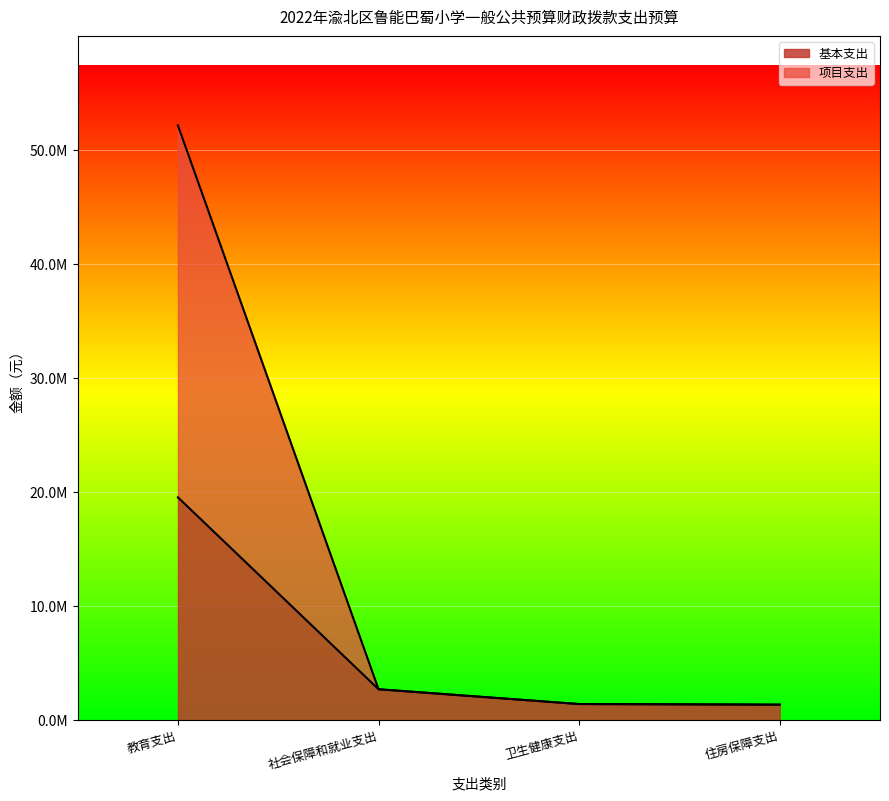

True or false: 基本支出 has more than 1 interior local peaks.

False